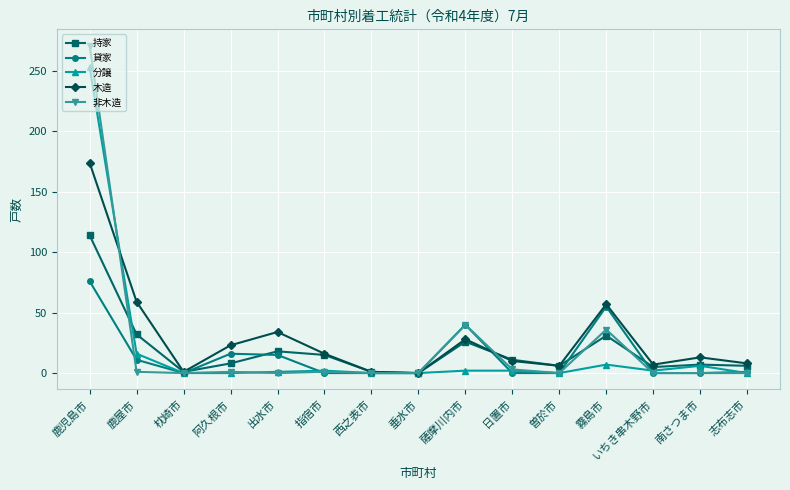

True or false: 持家 has more than 2 points higher than both neighbors.

True